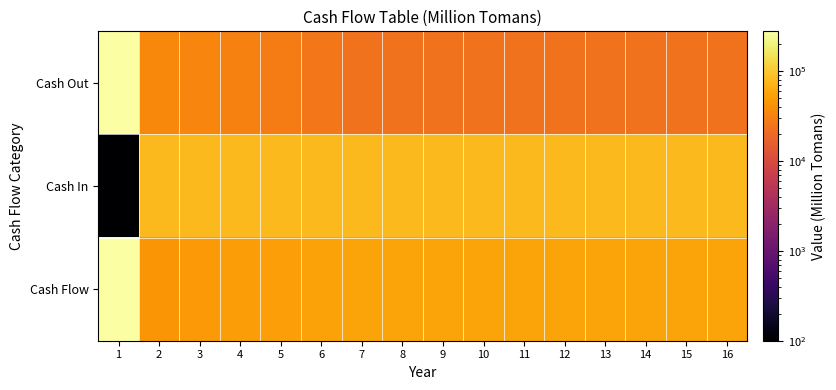

Between 2 and 4, which series saw the biggest shift?

Cash Out